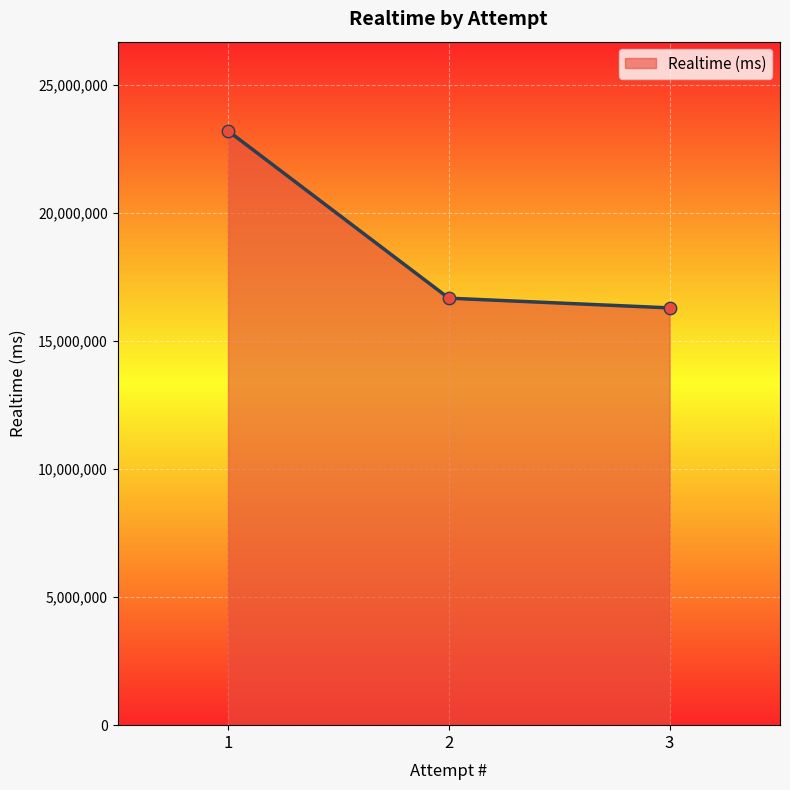

Approximately how many times larger is the value at 2 compared to 1?

0.7